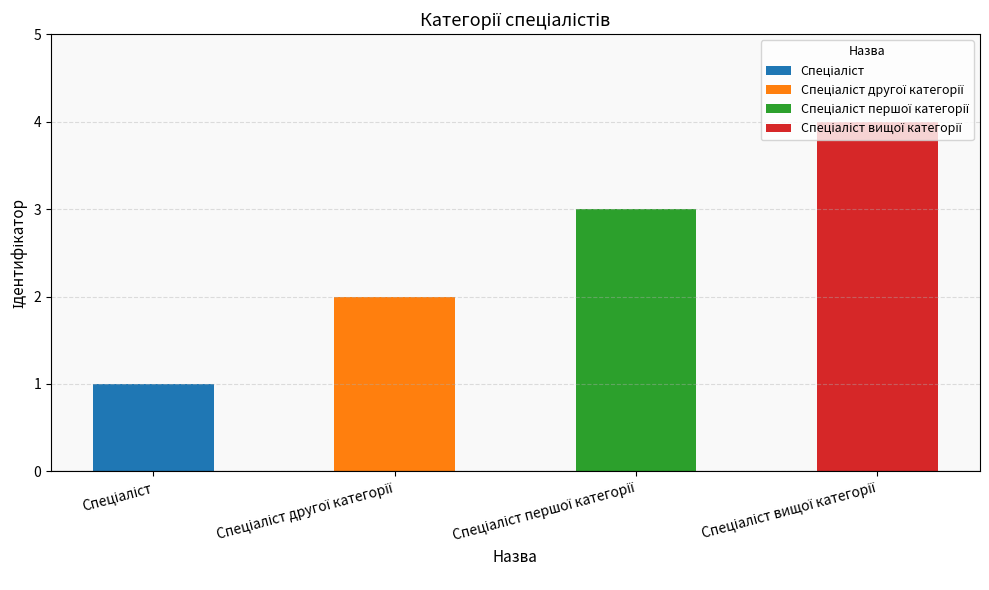

What is the difference between the maximum and minimum values?

3